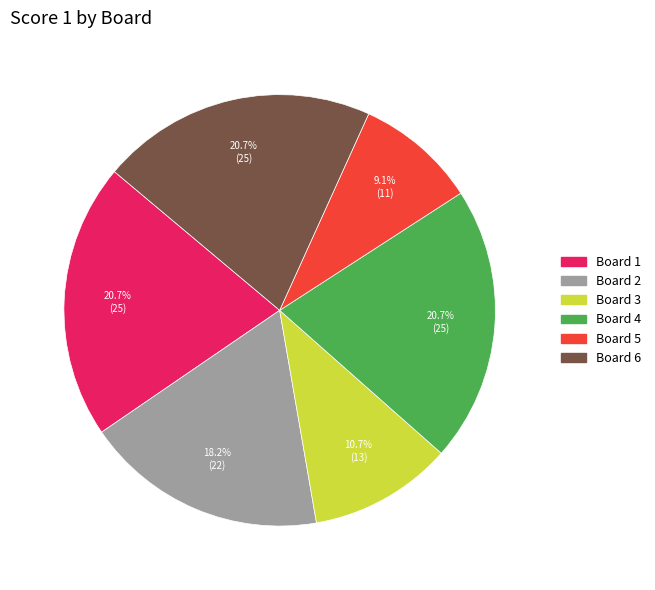

Combined, do Board 2 and Board 3 account for over 50%?

No